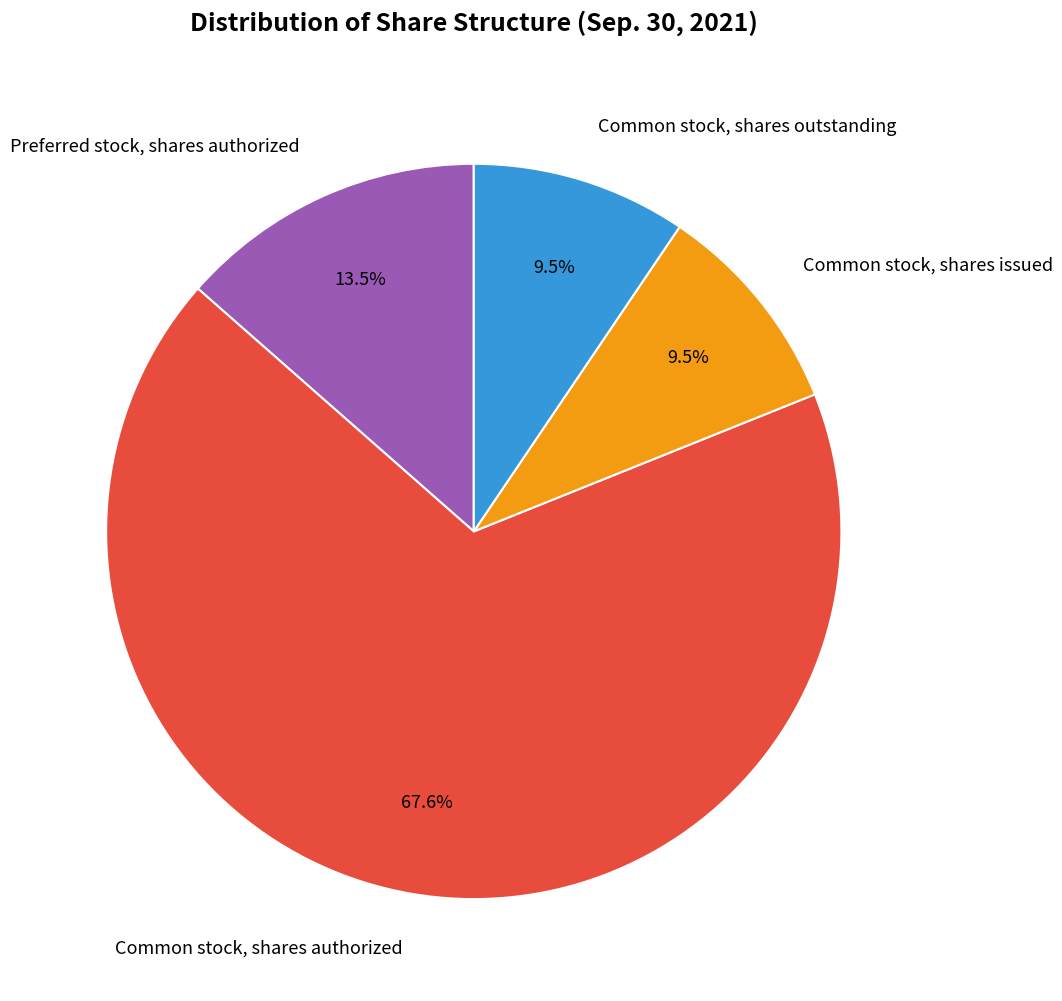

Approximately how many times larger is the value at Common stock, shares outstanding compared to Common stock, shares issued?

1.0